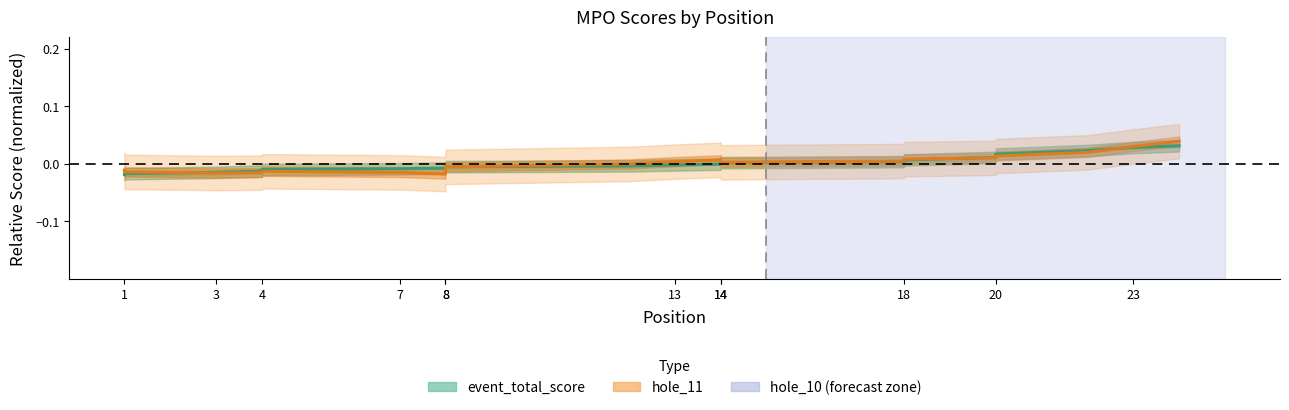

What is the label of the 14th point from the left?

14